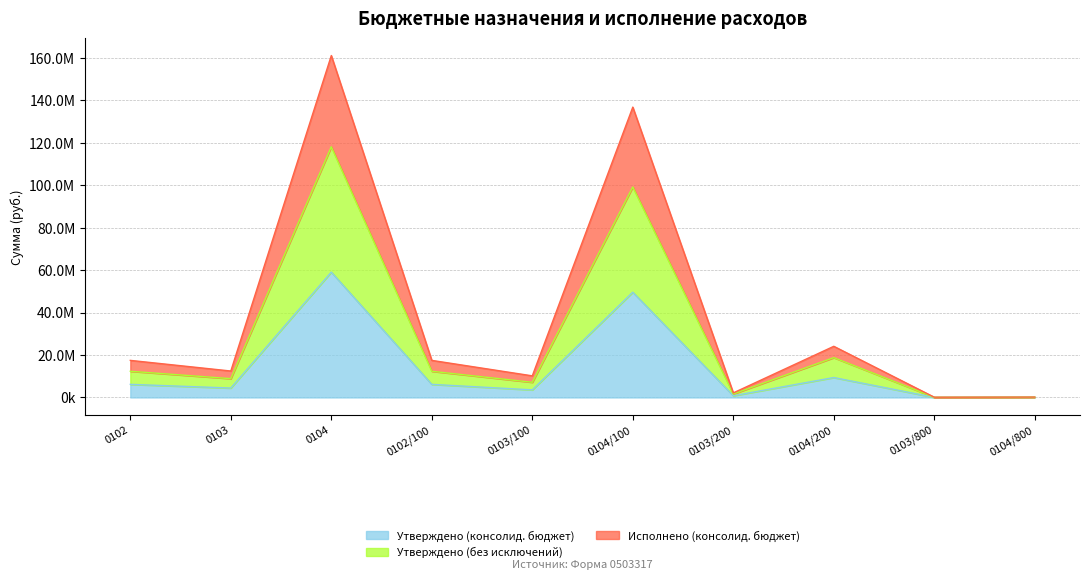

List the series in order of their peak value, highest first.

Исполнено (консолид. бюджет), Утверждено (без исключений), Утверждено (консолид. бюджет)